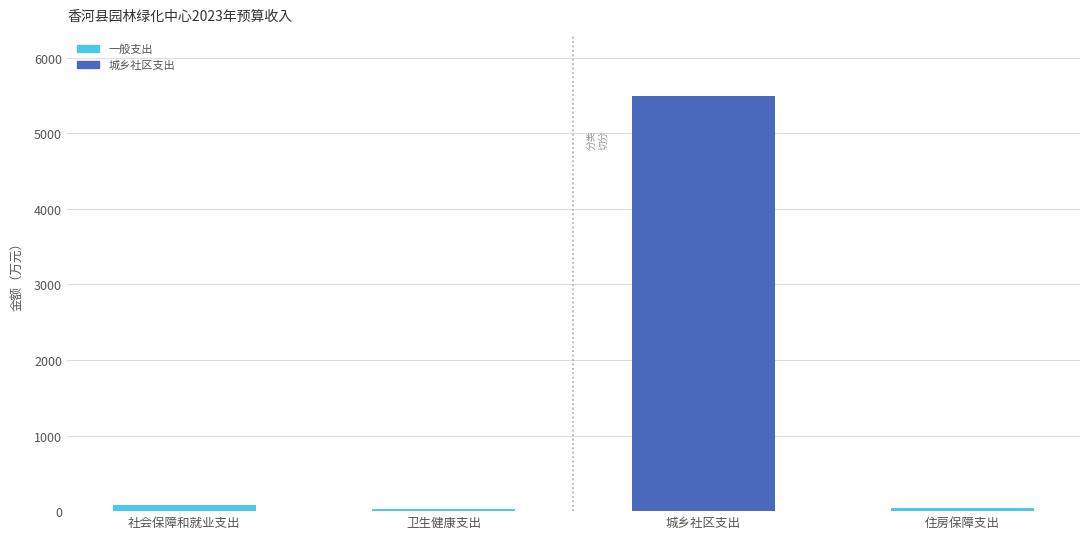

What is the difference between the second highest and second lowest values?

43.7